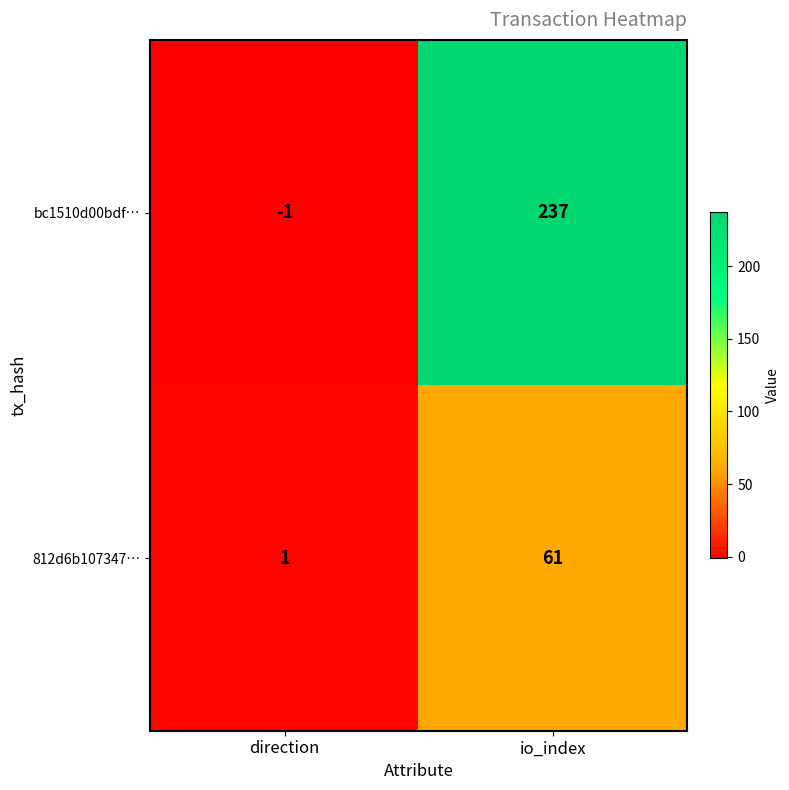

Is it true that 812d6b107347… equals 61 at io_index?

True